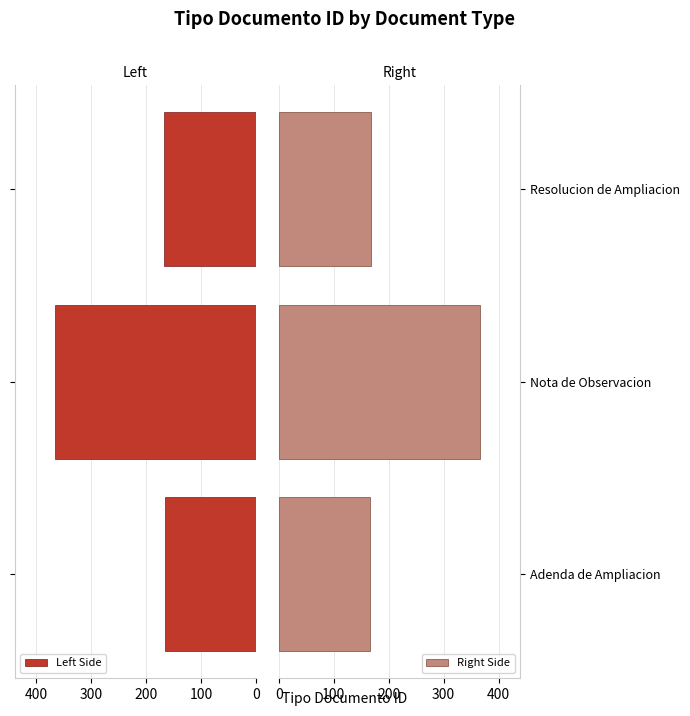

Which series has the largest total across all categories?

Left Side